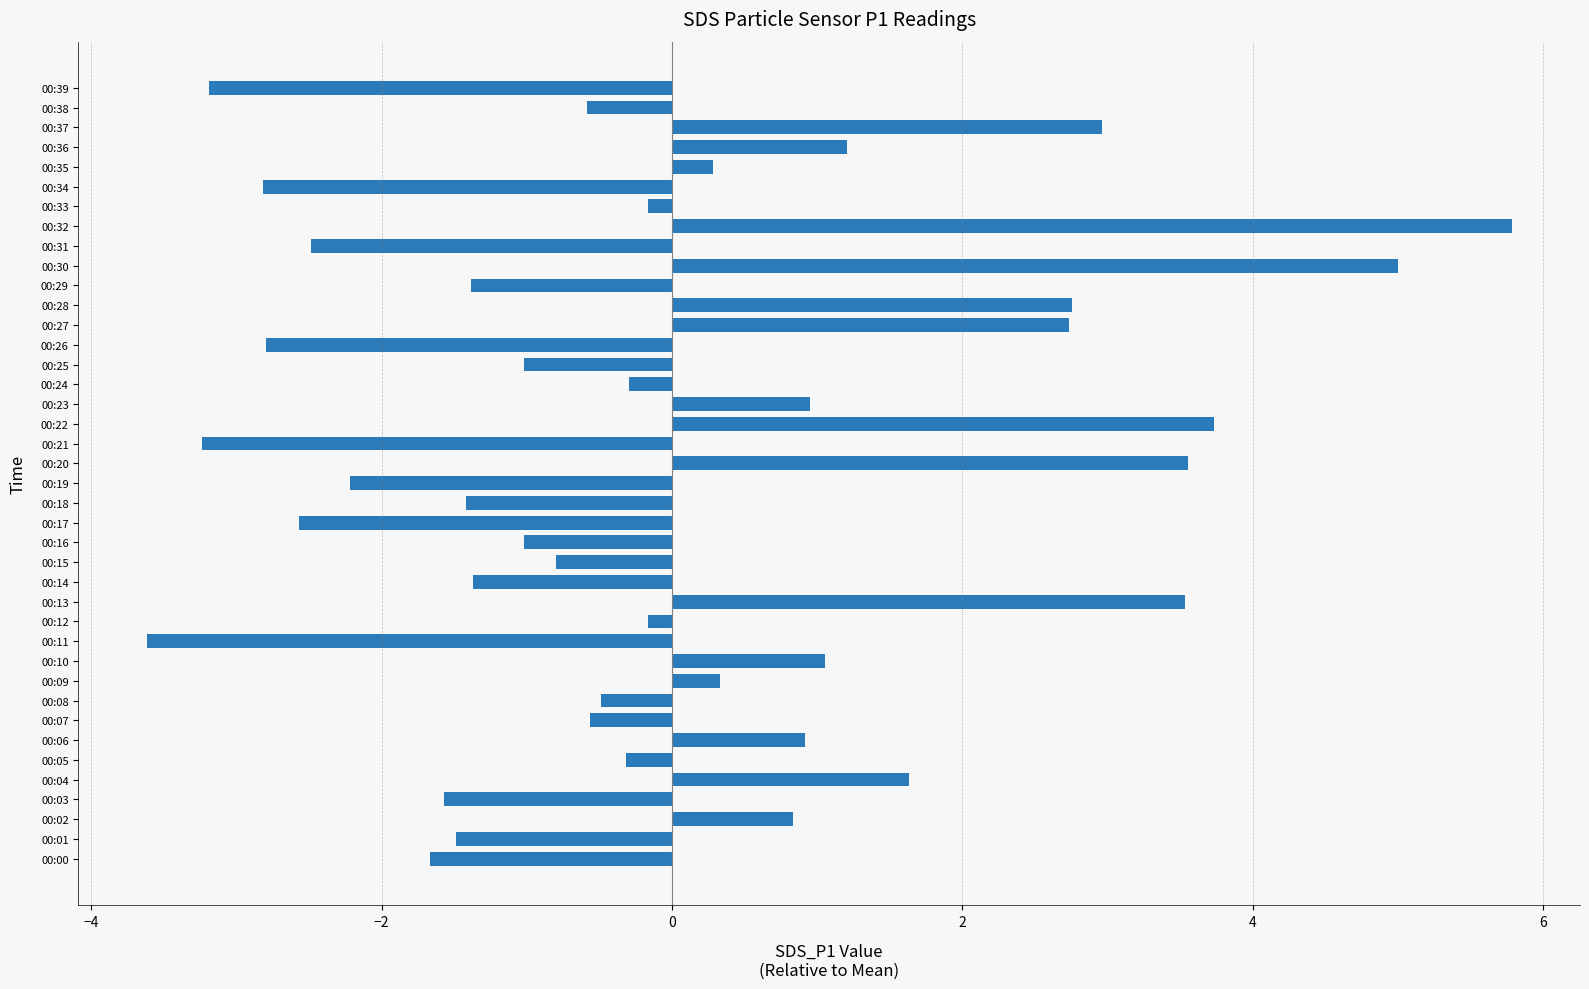

What is the difference between the values at 00:04 and 00:01?

3.1